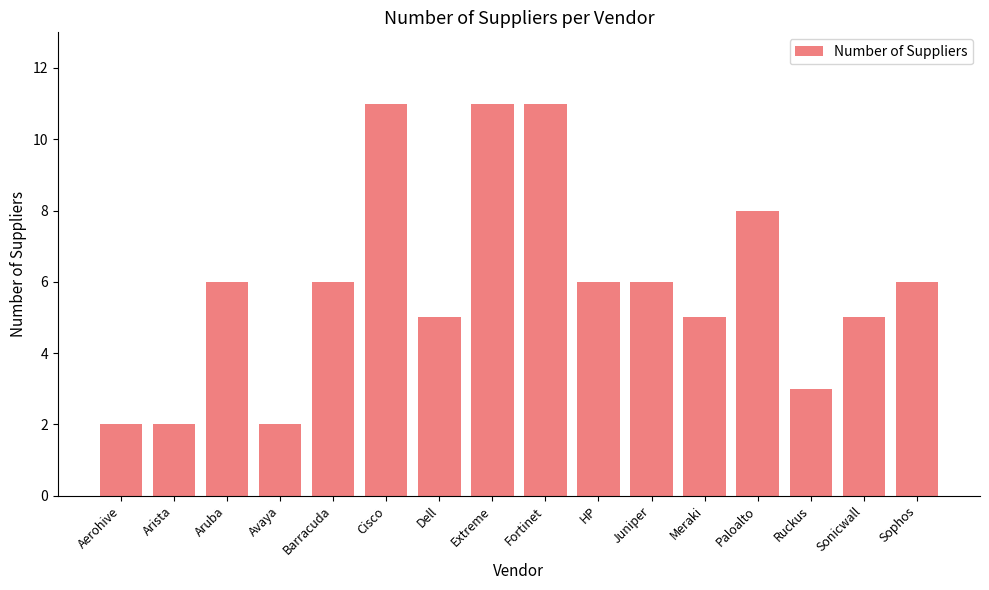

The value at Paloalto is 8. True or false?

True